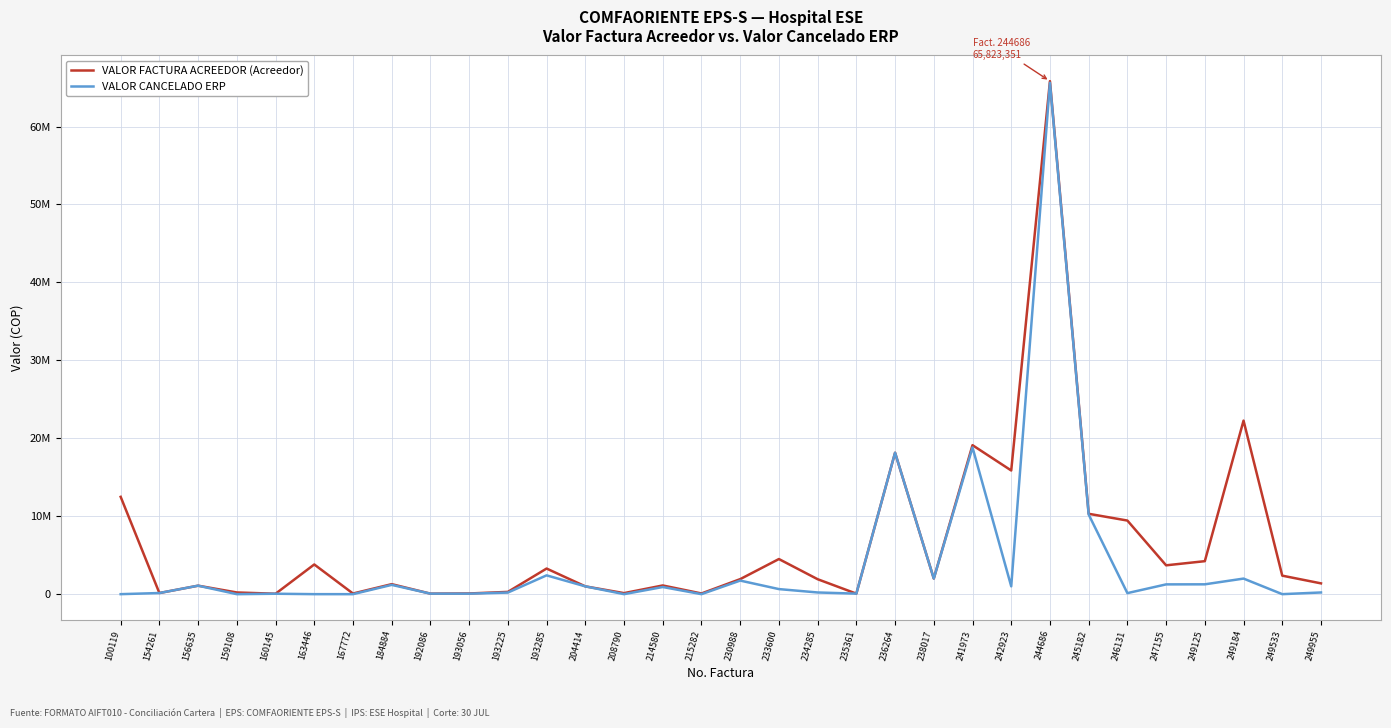

The VALOR CANCELADO ERP series shows 916422 at 214580. True or false?

True